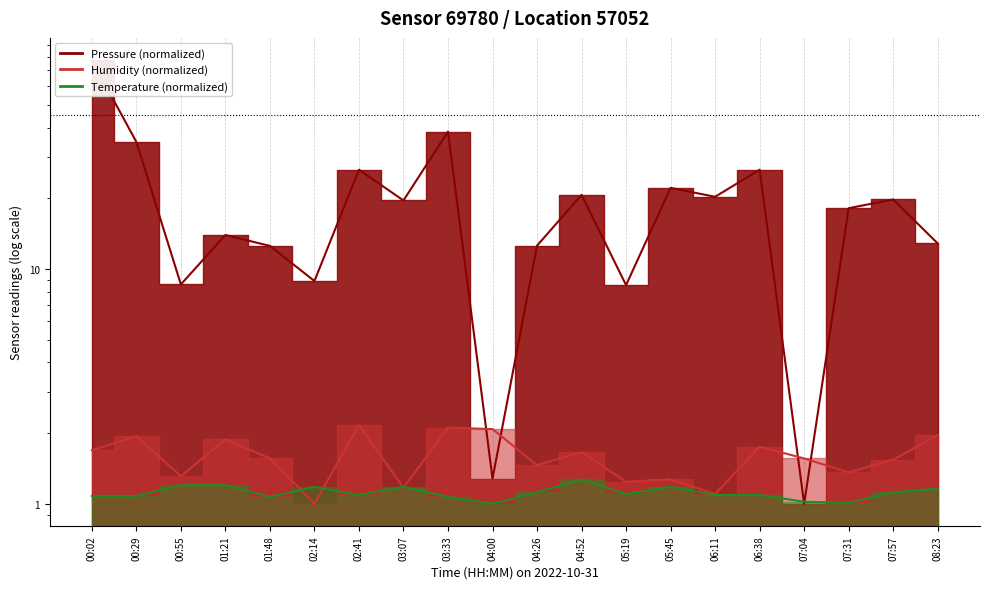

In pressure, how many points are lower than both neighbors (excluding endpoints)?

7